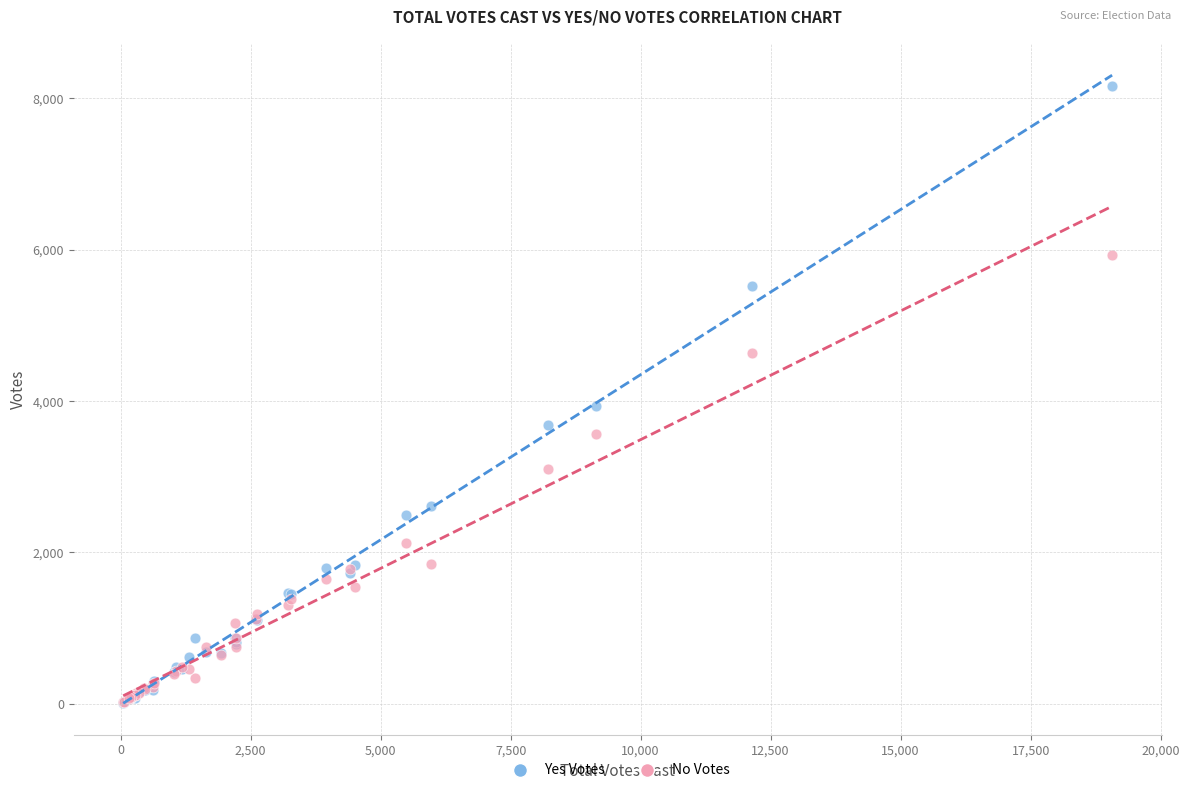

Which series has the largest Y range (max minus min)?

Yes Votes